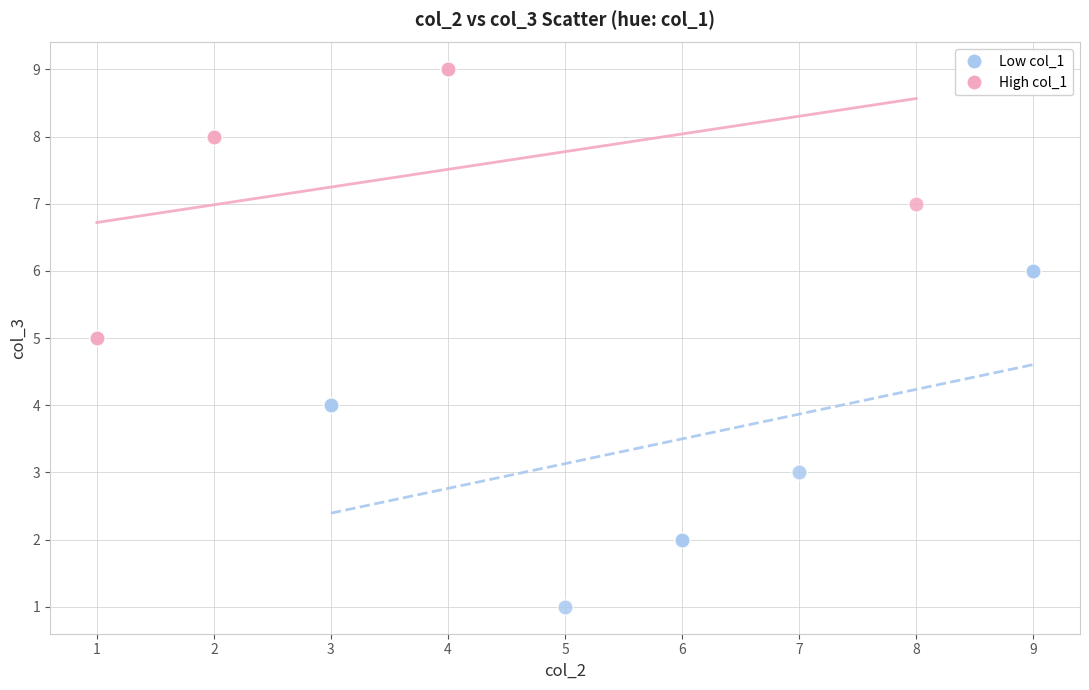

Which series reaches the maximum Y coordinate?

High col_1